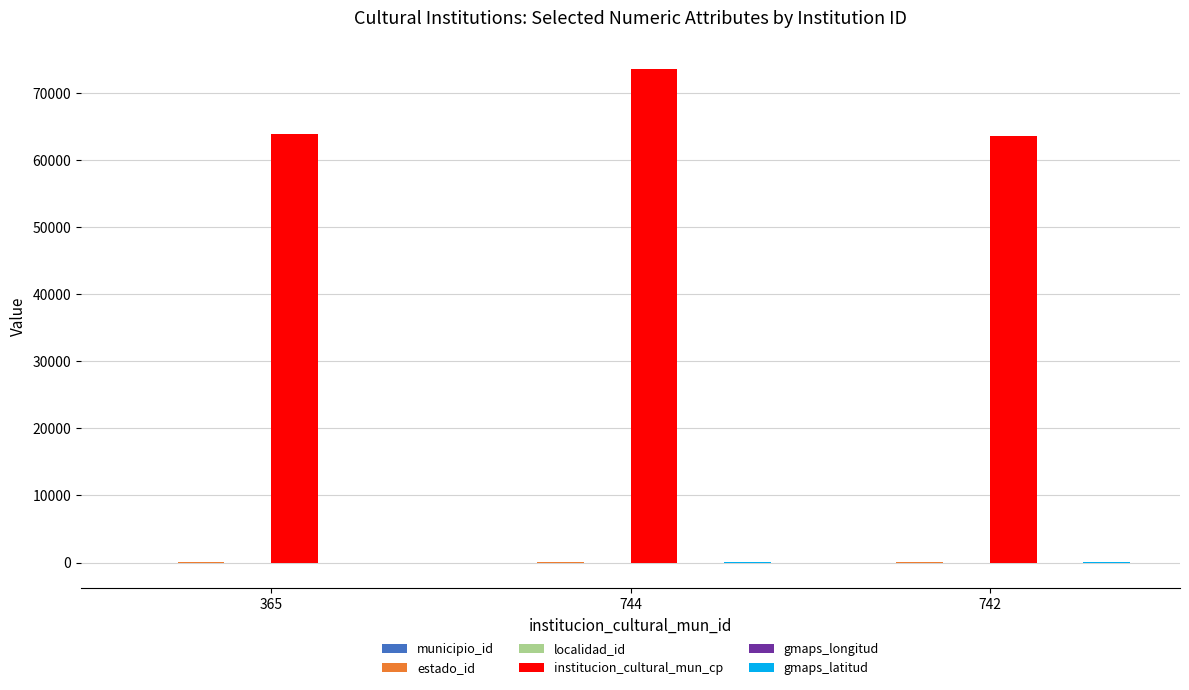

Count the number of data series in this chart.

6